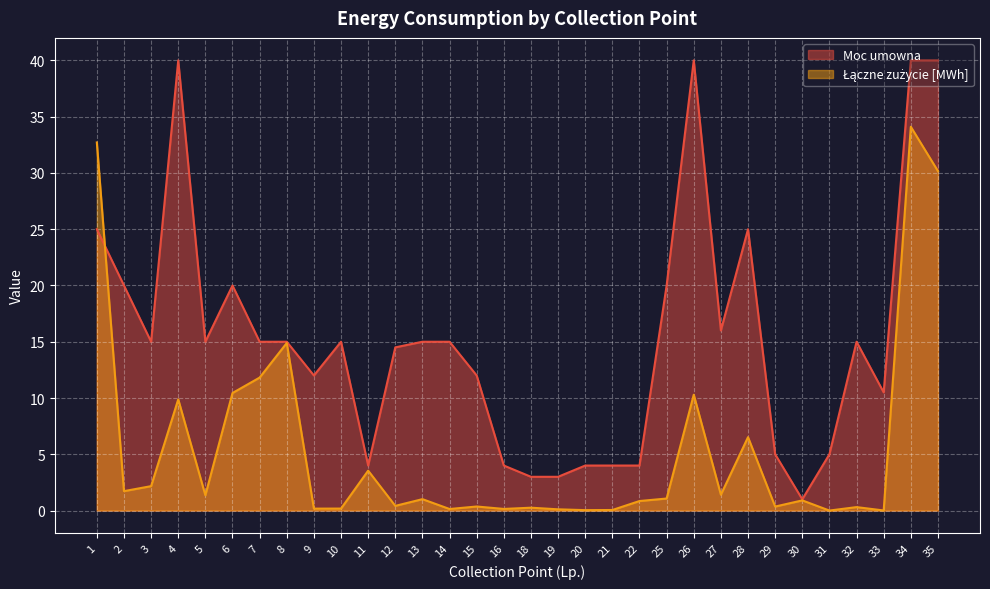

What is the approximate value of Moc umowna at 29?

5.0